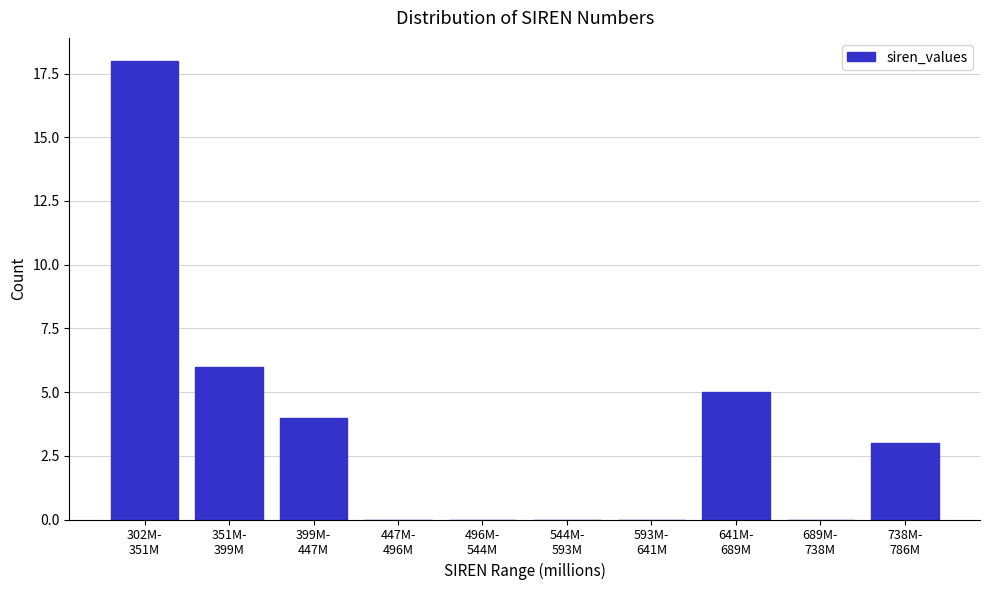

What is the sum of all values?

36